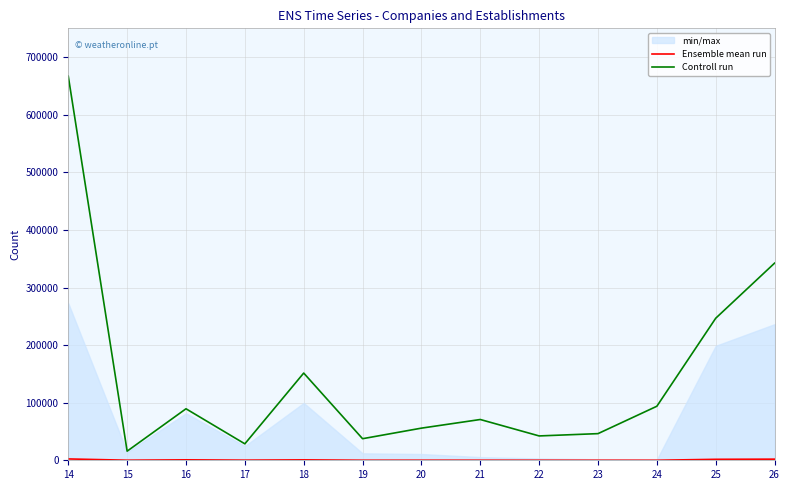

What is the average value of the Controll run series?

145192